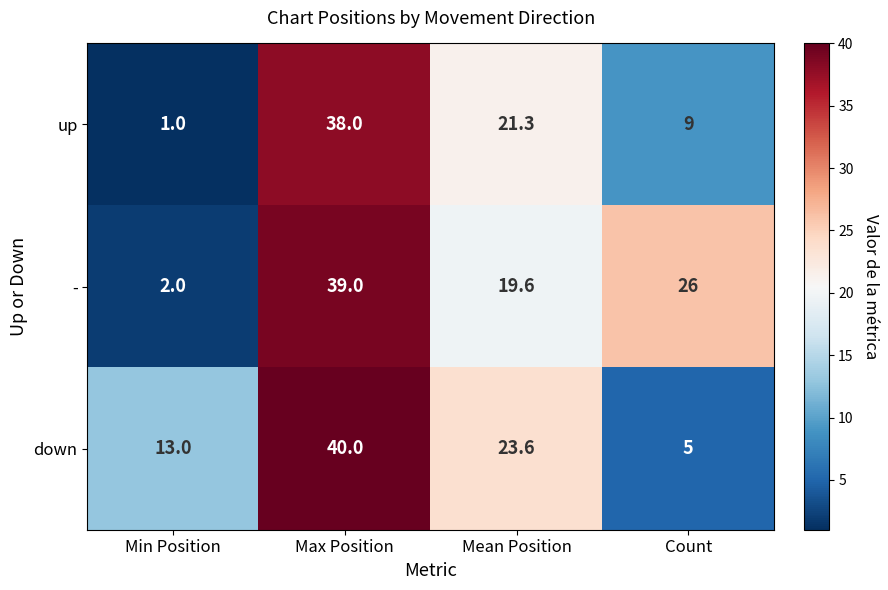

The value of down at Max Position is 55.6. True or false?

False